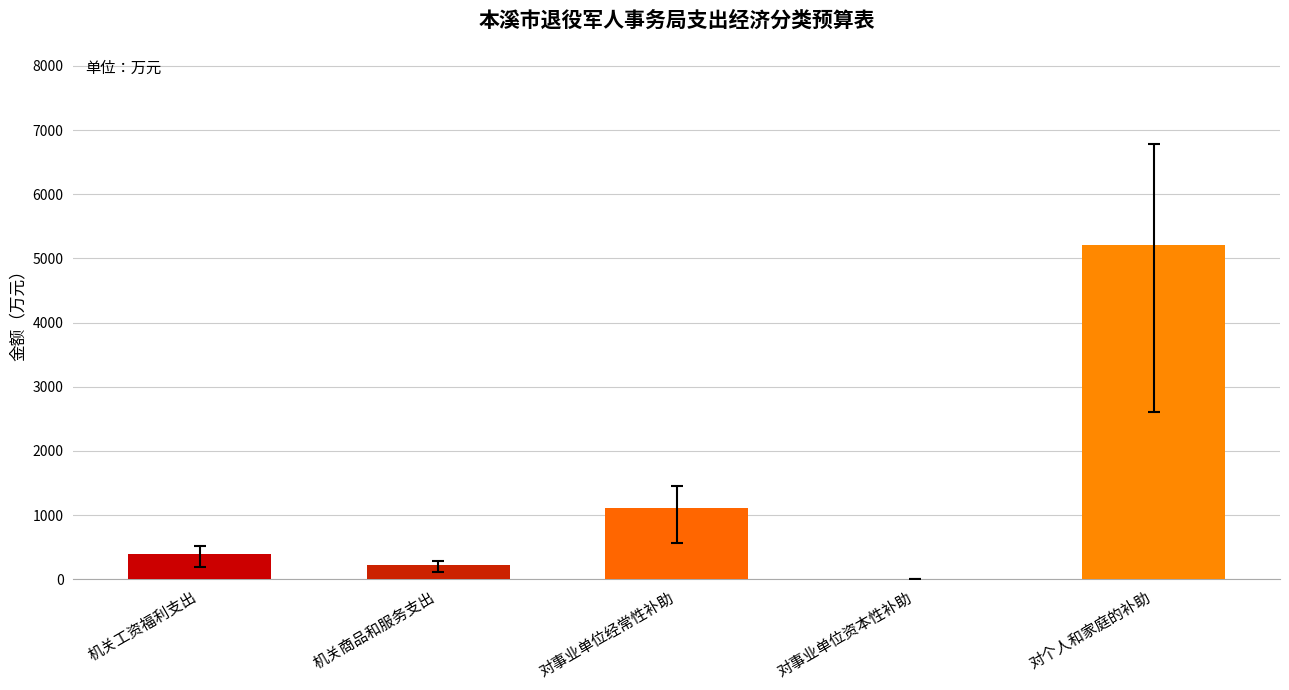

Is it true that the value at 对个人和家庭的补助 is 2894.5?

False